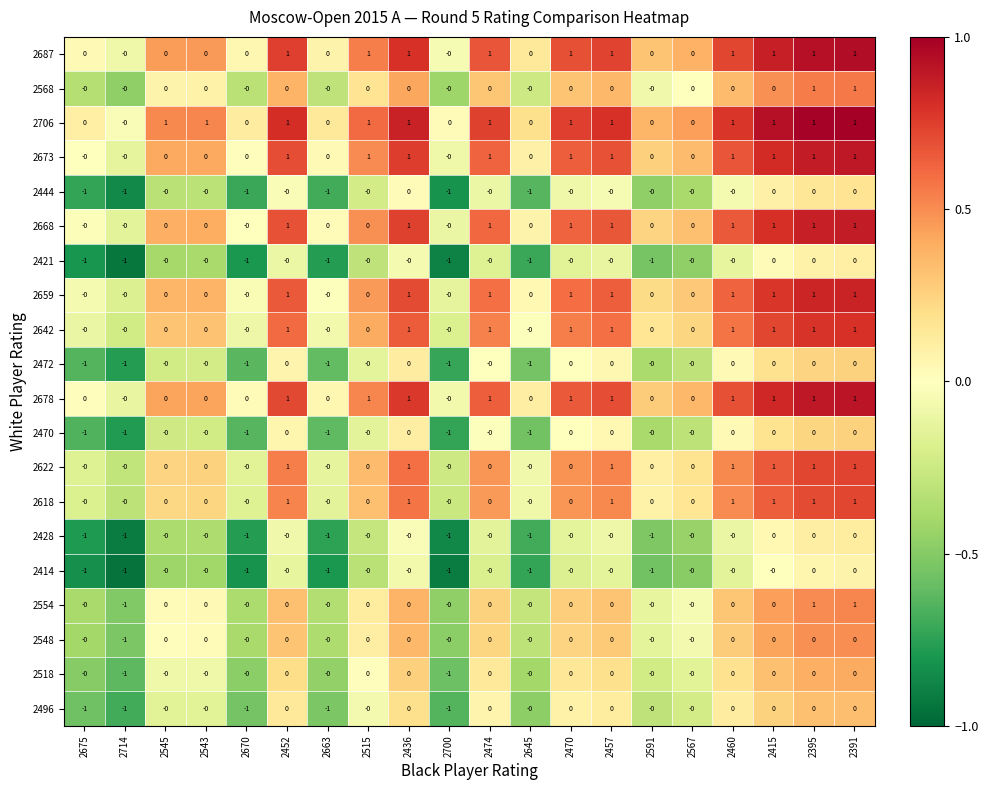

How many 2622 values are between 0 and 1?

20